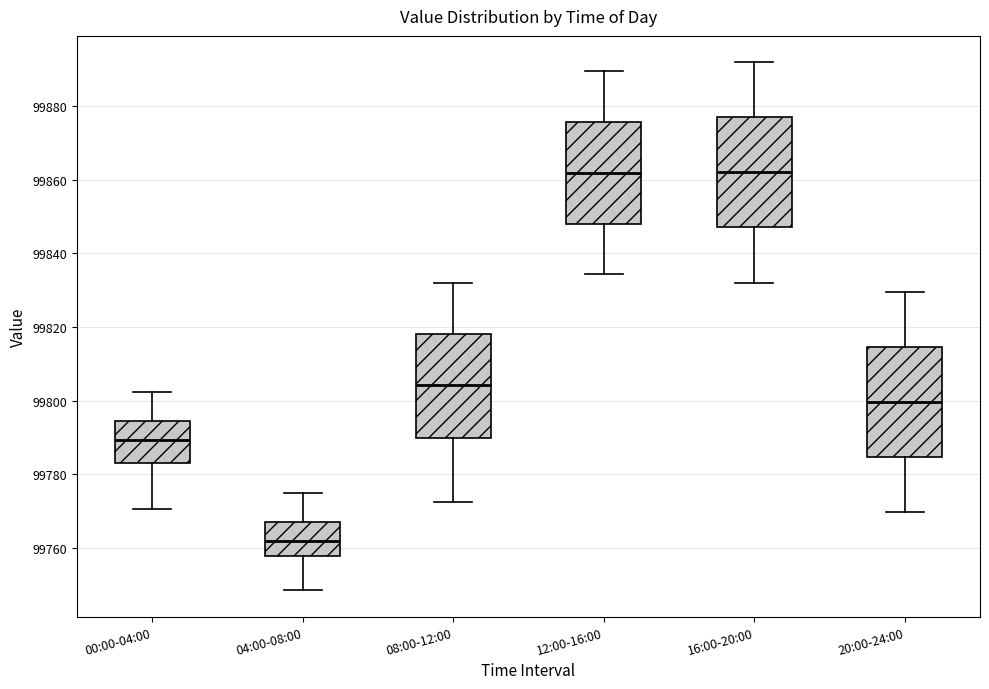

Which box's median line is the lowest?

04:00-08:00